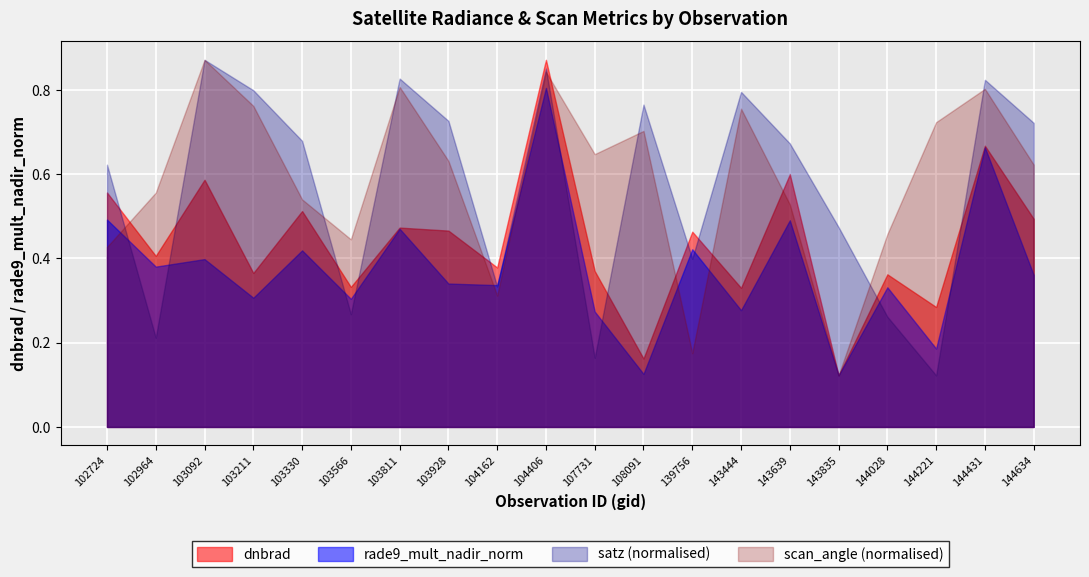

Is the value of rade9_mult_nadir_norm at 103811 greater than the value of dnbrad at 107731?

Yes